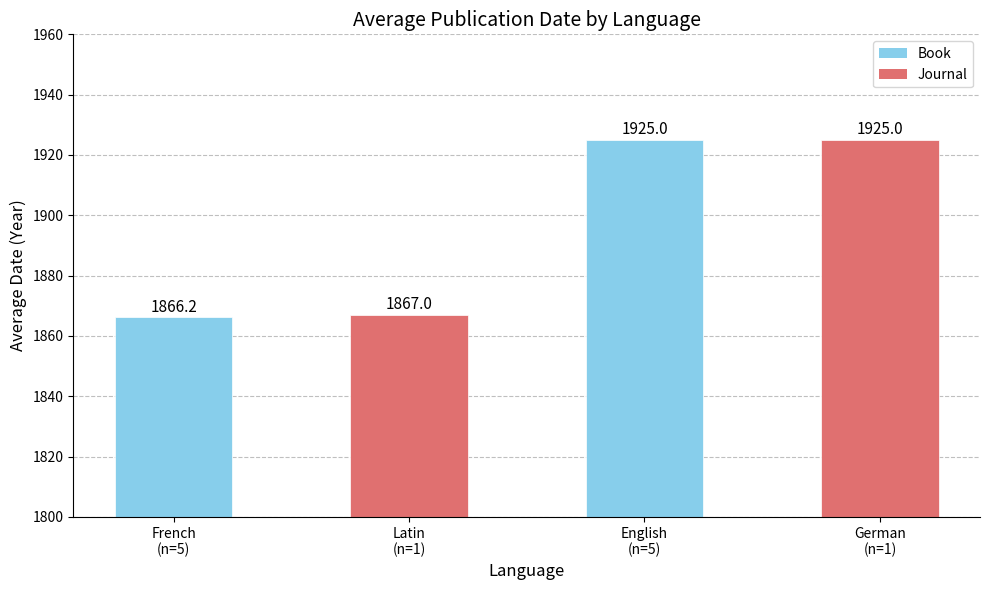

What is the label of the 2nd bar from the right?

English
(n=5)